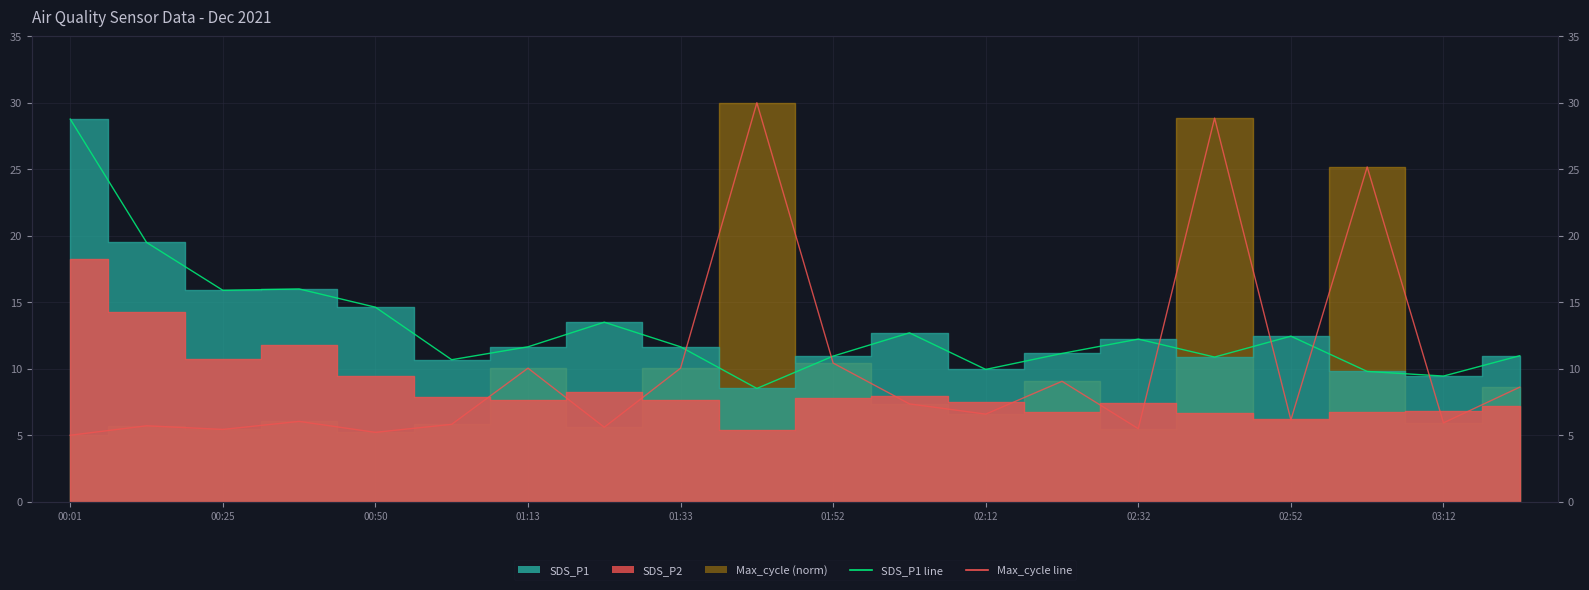

What is the difference between the SDS_P1 line values at 03:12 and 10?

2.4